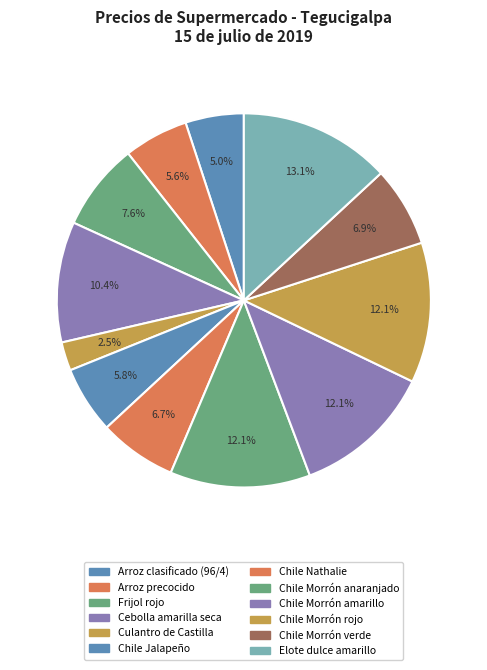

How many segments does this pie chart have?

12